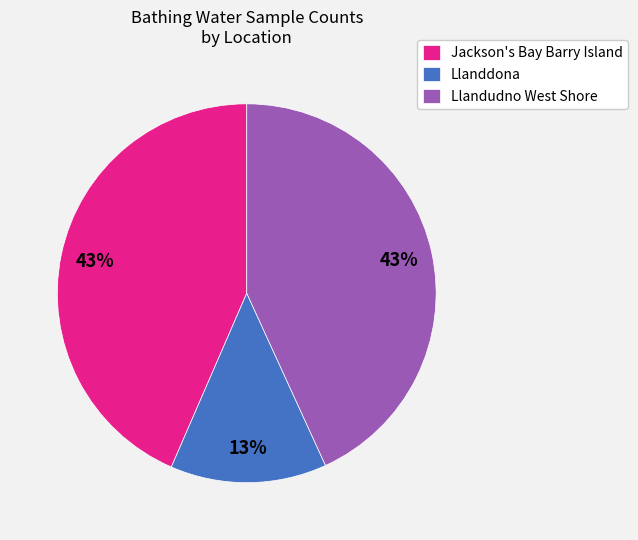

To the nearest percent, what percentage of the pie is Jackson's Bay Barry Island?

43%